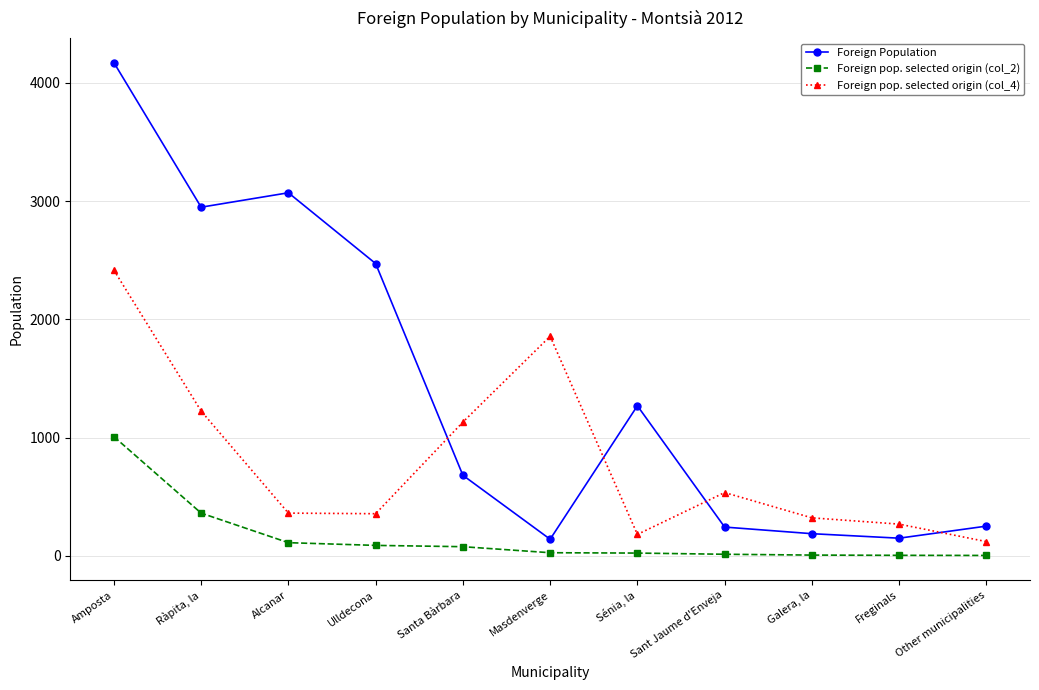

What is the difference between the second highest and second lowest values in the Foreign Population series?

2922